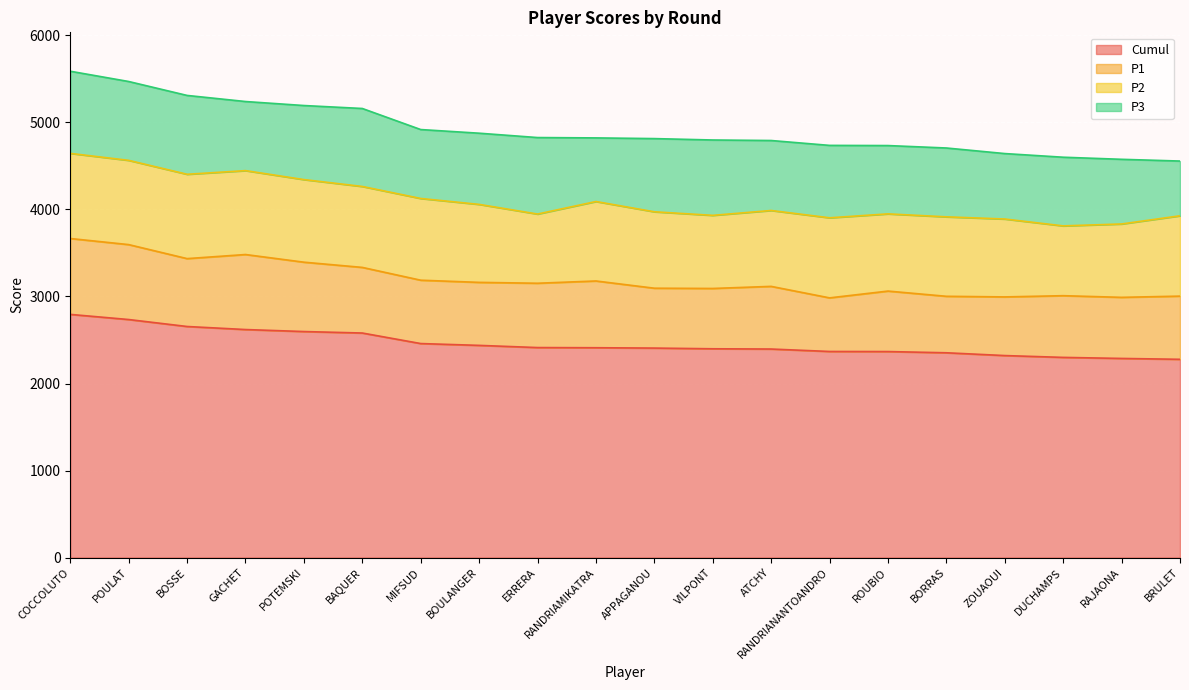

Read the Cumul value at COCCOLUTO.

2794